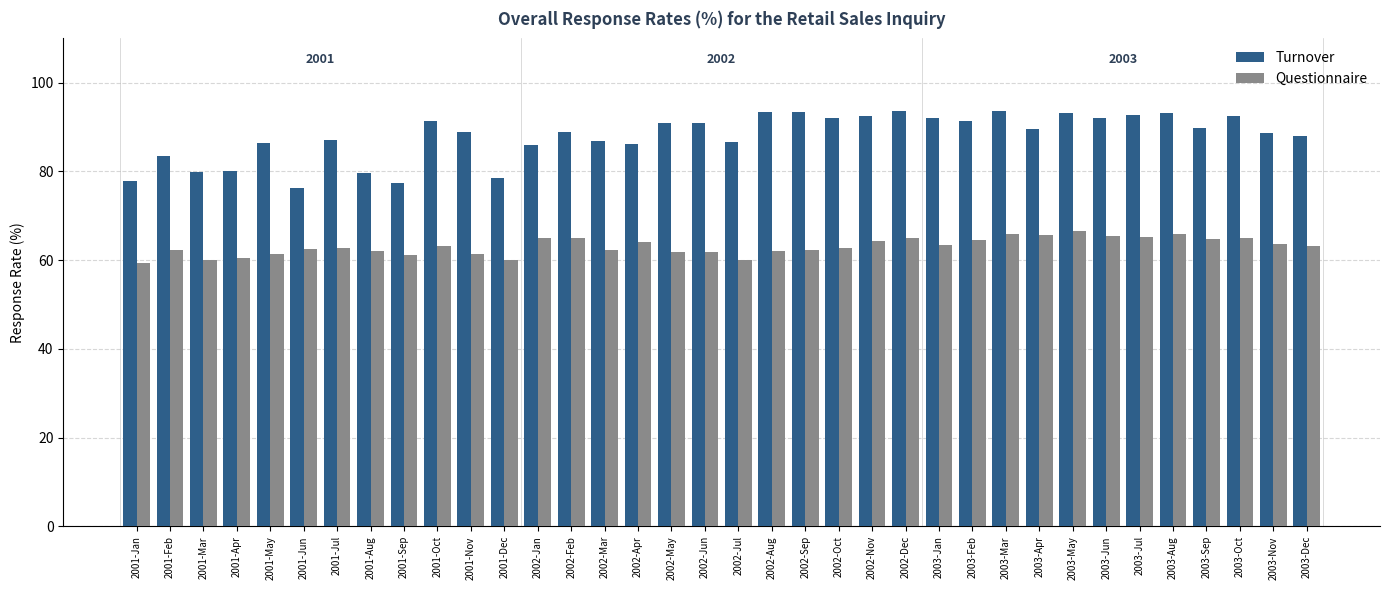

Is it true that Questionnaire equals 62.1 at 2002-Aug?

True